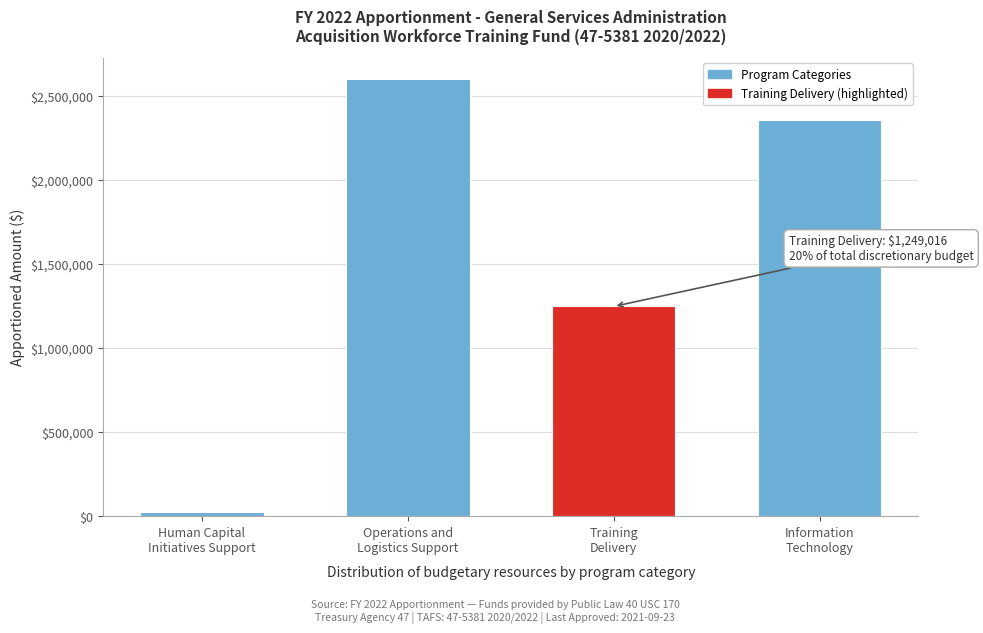

Reading left to right, list all the values displayed in this chart.

23269	2600000	1249016	2356500